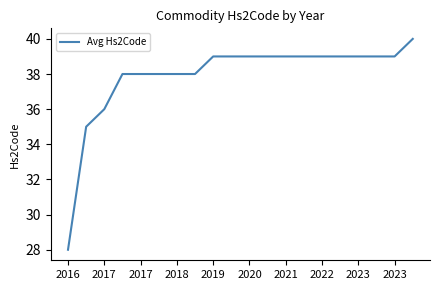

What is the difference between the maximum and minimum values?

12